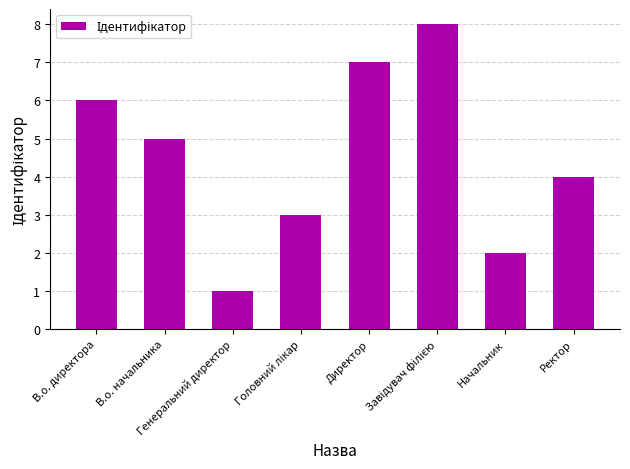

What is the greatest value displayed?

8